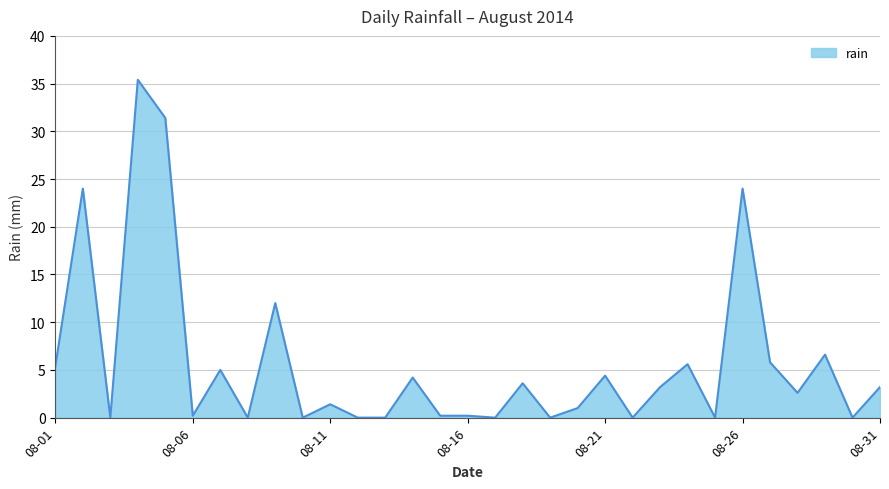

What is the greatest value displayed?

35.4